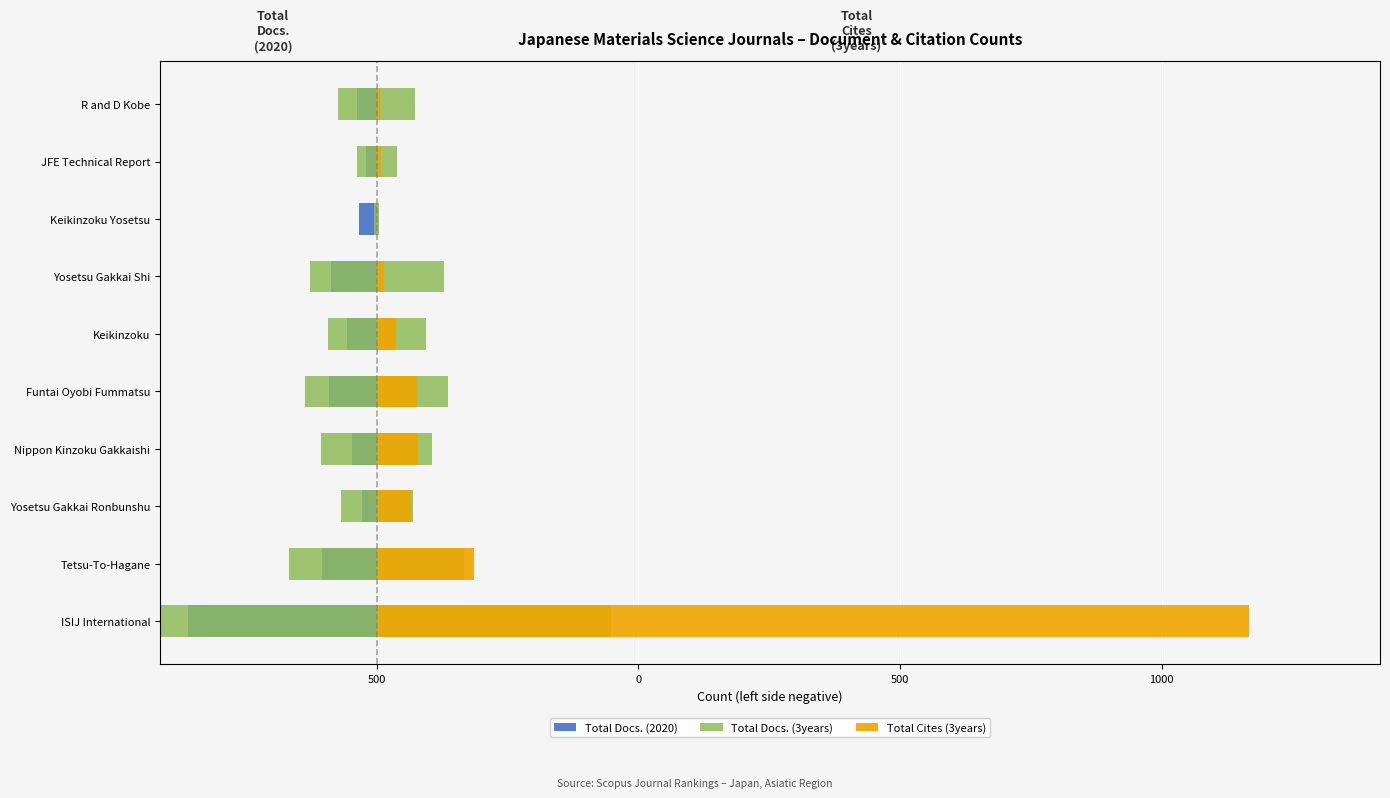

What value does the Total Docs. (2020) series have at Funtai Oyobi Fummatsu?

-91.0